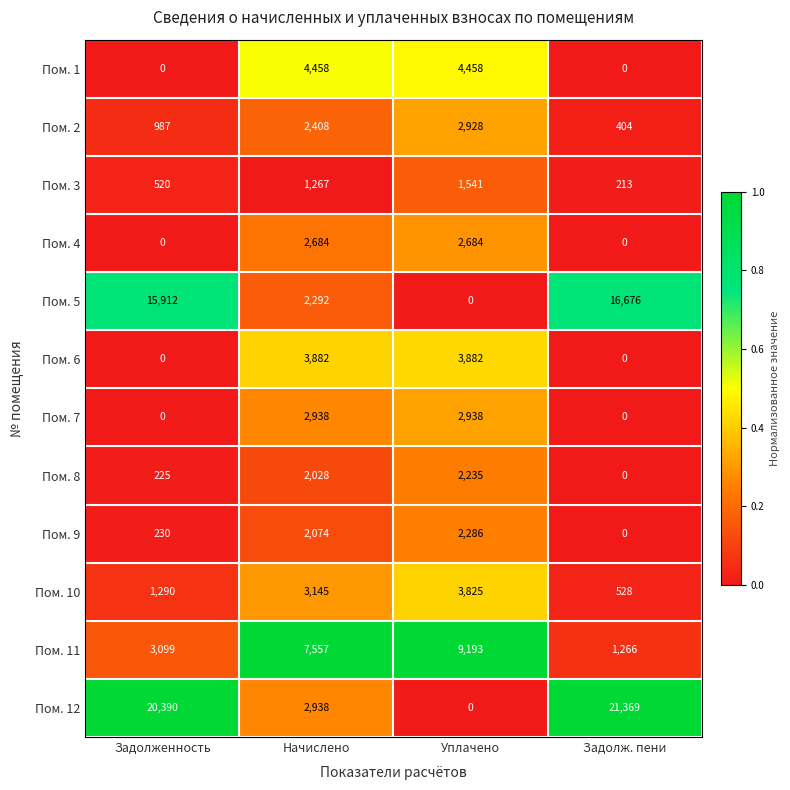

Is it true that Пом. 9 equals 2995 at Начислено?

False